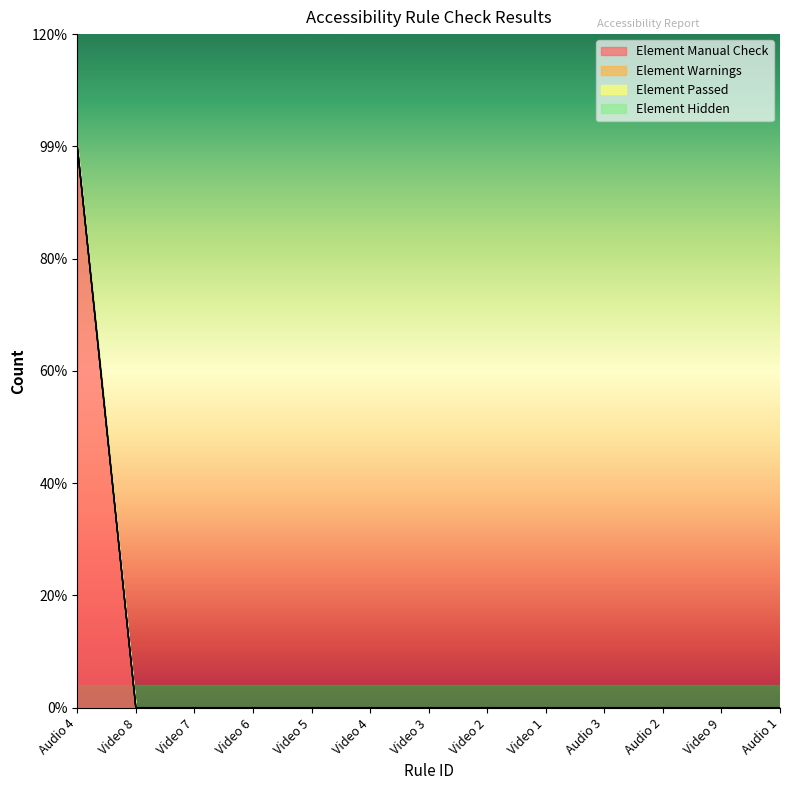

True or false: Element Hidden and Element Warnings cross at least once.

False